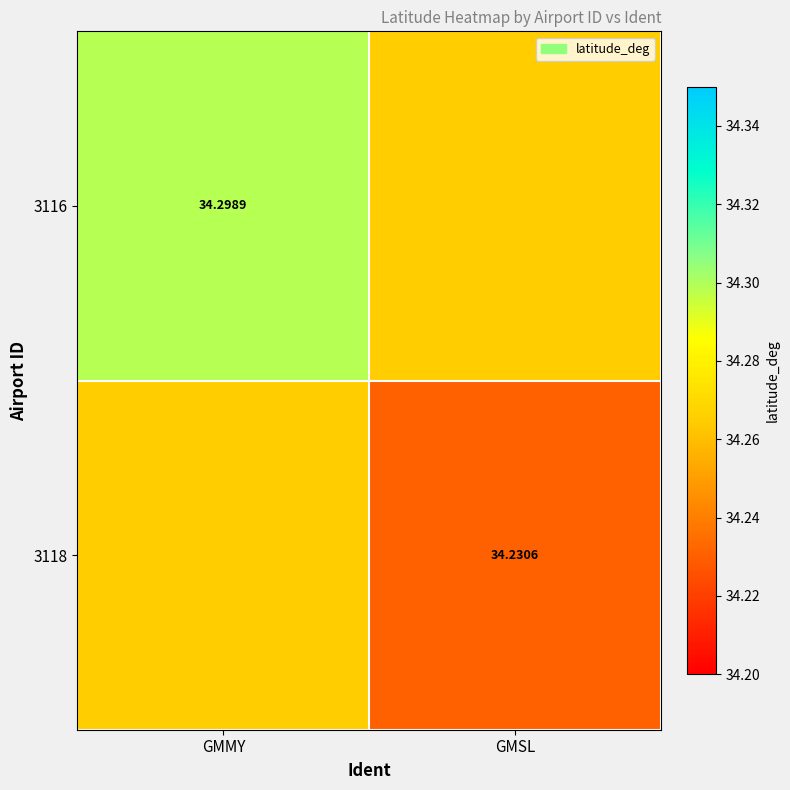

At how many categories does at least one series exceed 34?

2